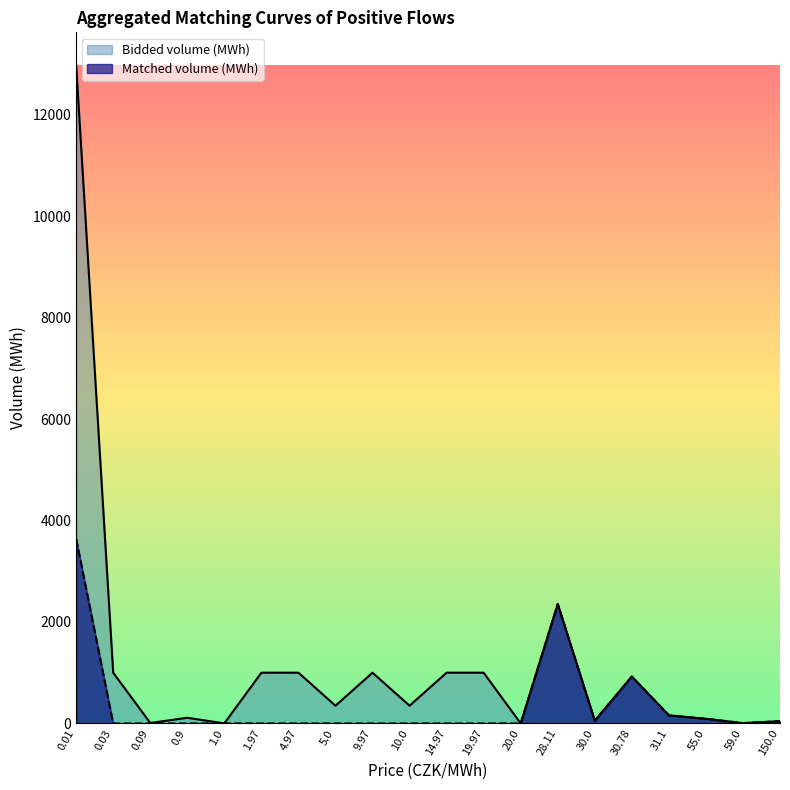

The value of Matched volume (MWh) at 28.11 is 2353.7. True or false?

True